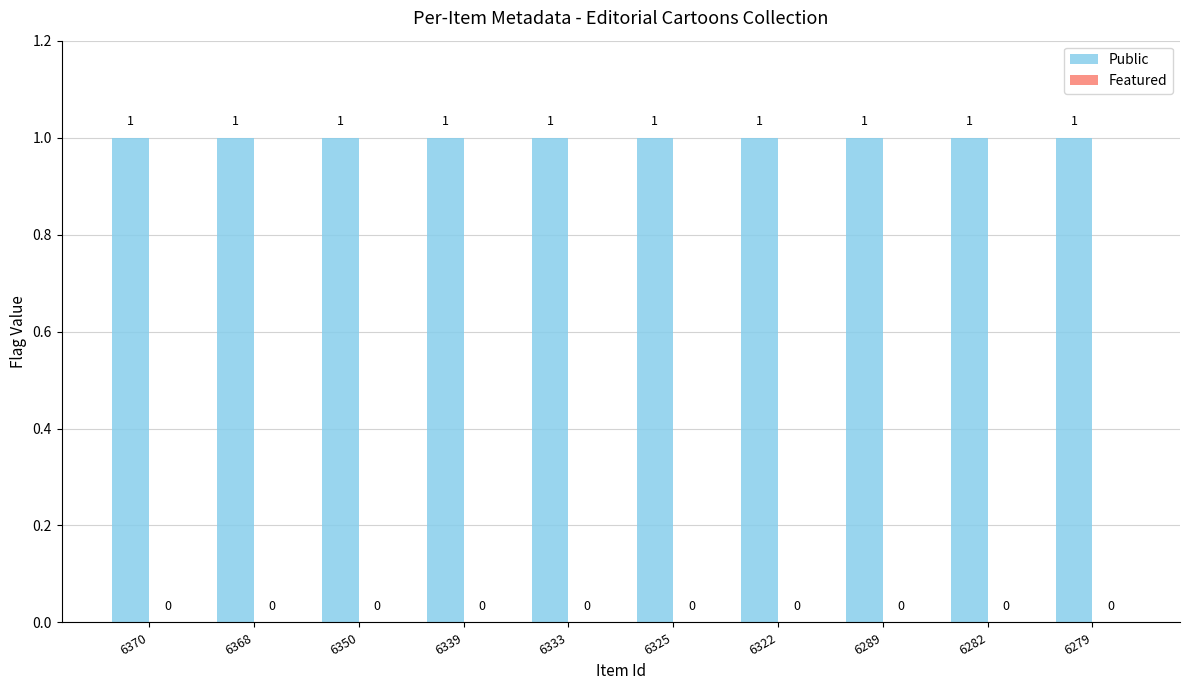

Which series changed the most between 6368 and 6322?

Public